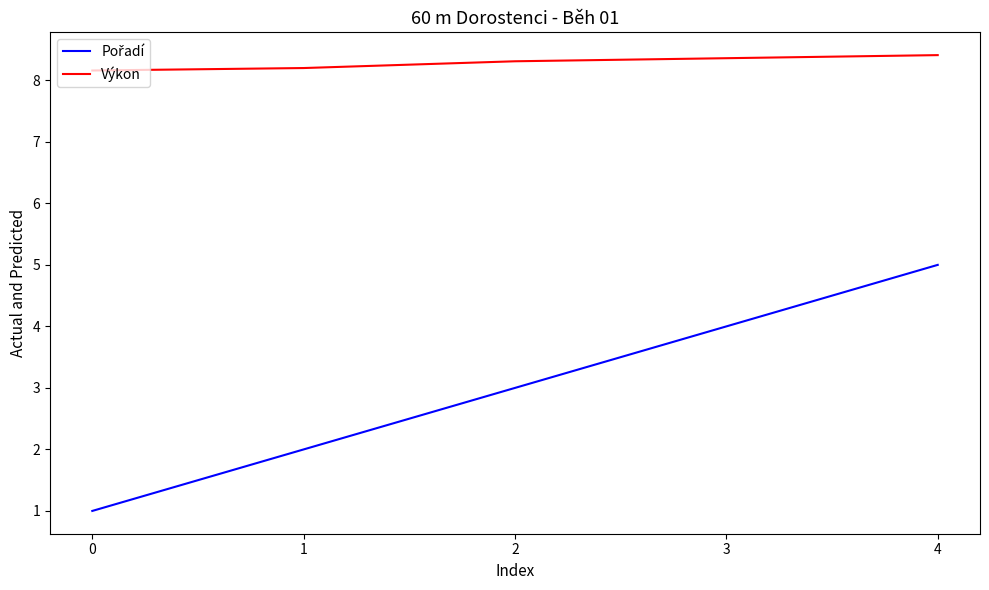

True or false: Výkon has a value of 11.1 at 2.

False